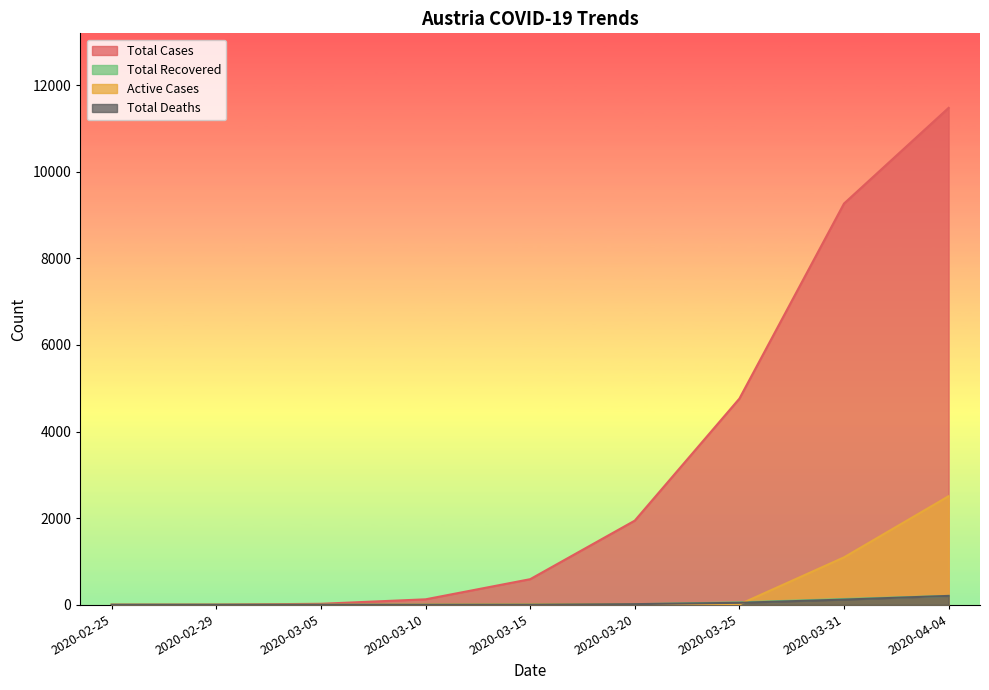

What are all the series names shown in the legend?

Total Cases, Total Recovered, Active Cases, Total Deaths